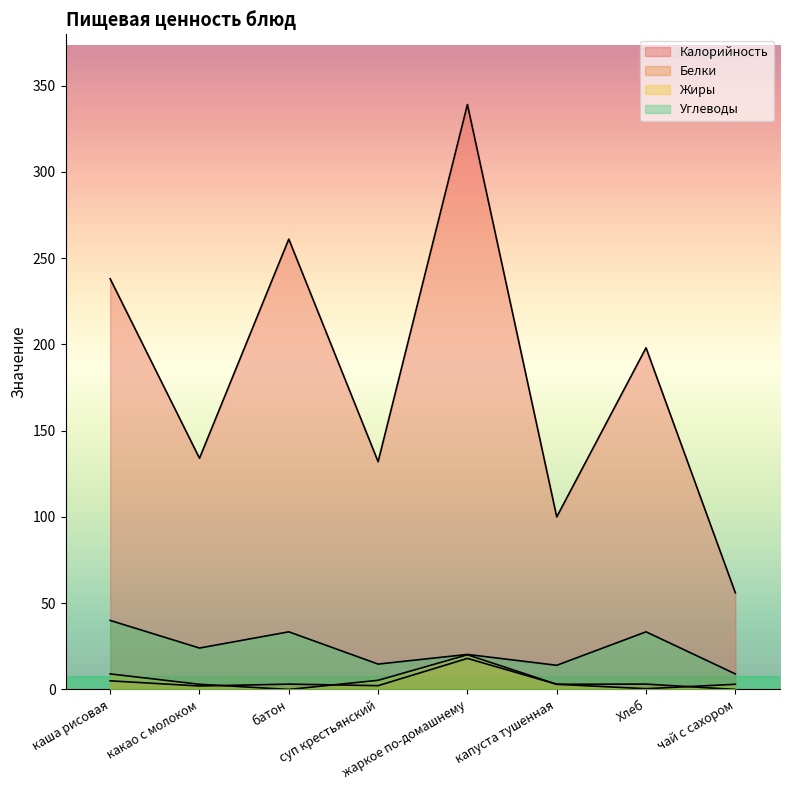

What is the sum of the Белки values at капуста тушенная and чай с сахором?

3.0